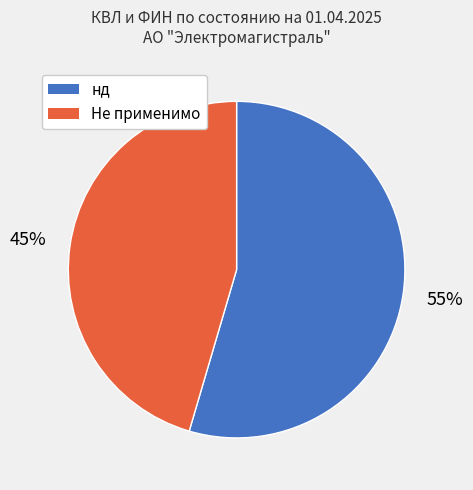

To the nearest percent, what is the combined percentage of нд and Не применимо?

100%